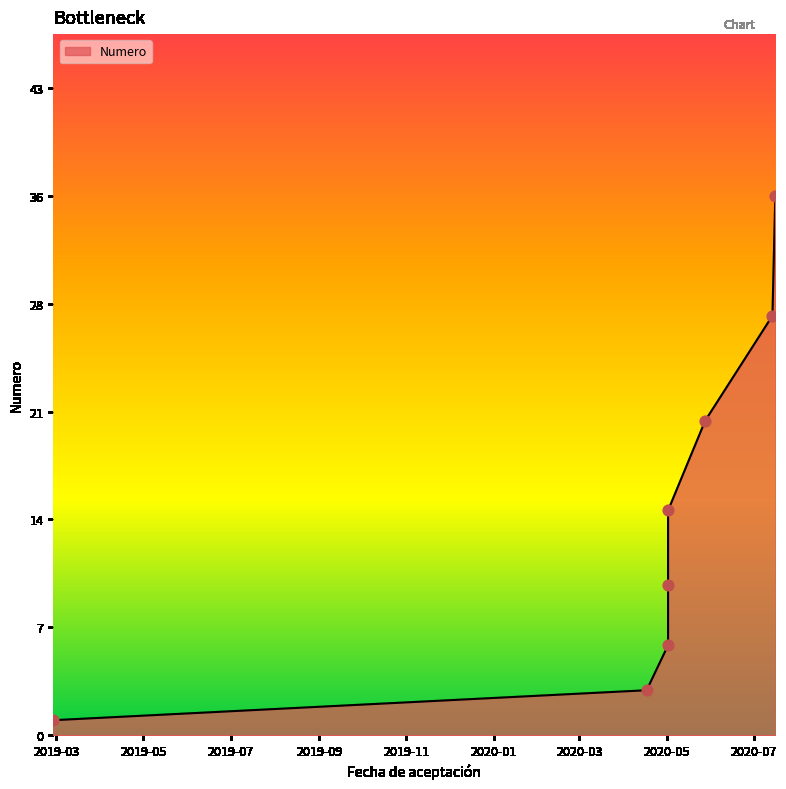

What is the ratio of the value at 2020-05-02 to the value at 2020-07-16?

0.3